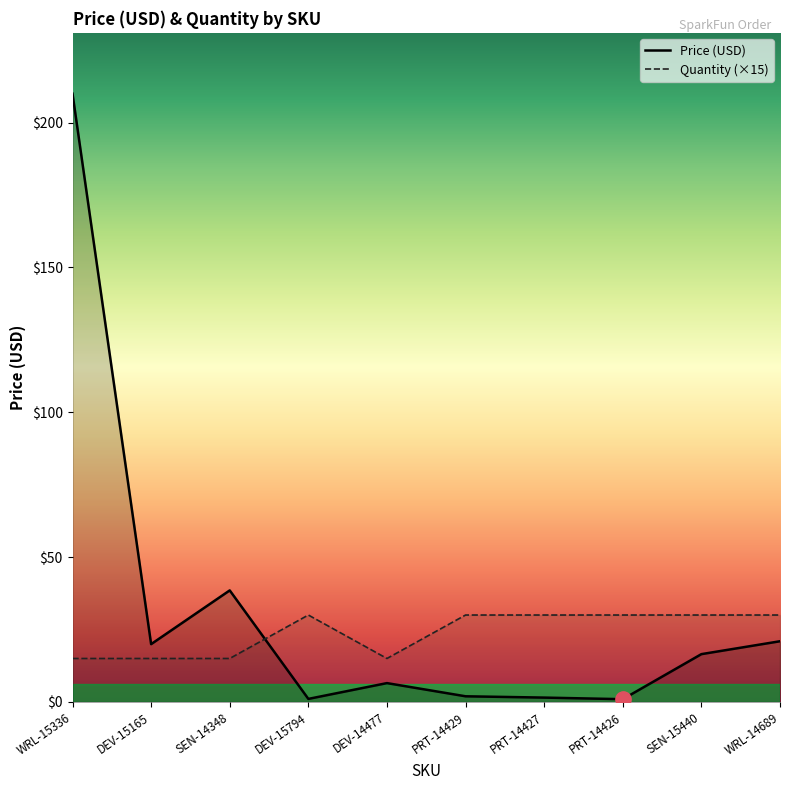

Where is Quantity nearest to the value 22?

WRL-15336